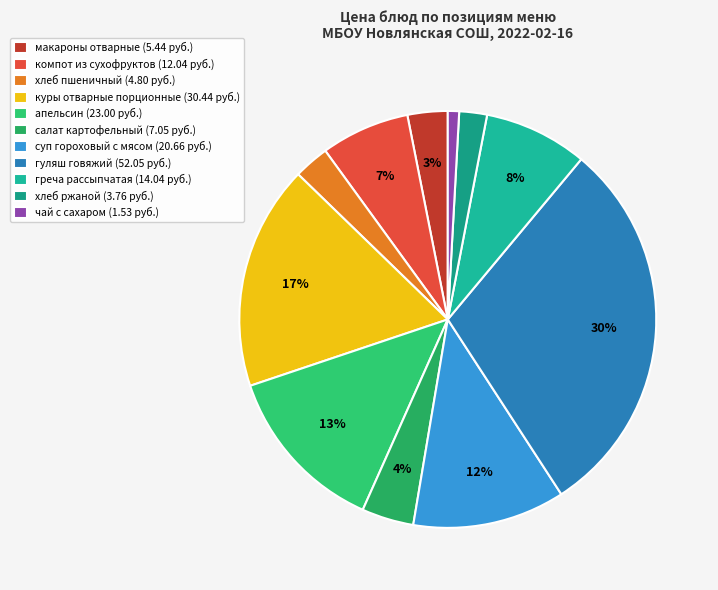

What is the largest slice in the pie chart?

гуляш говяжий